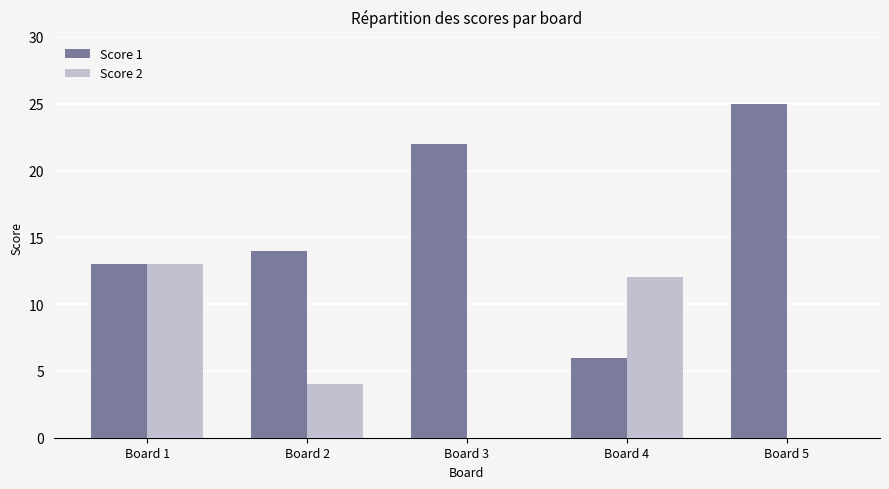

Which category has the highest value in the Score 1 series?

Board 5